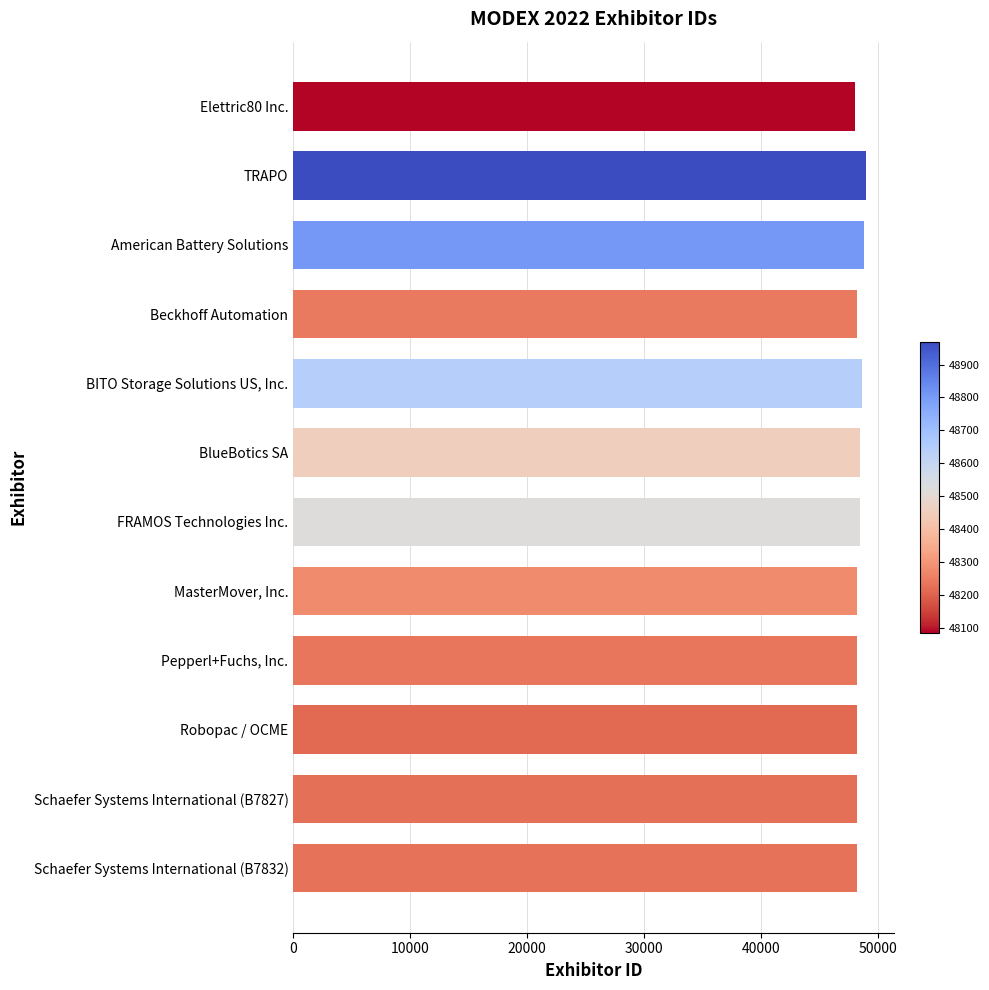

What is the minimum value shown in the chart?

48086